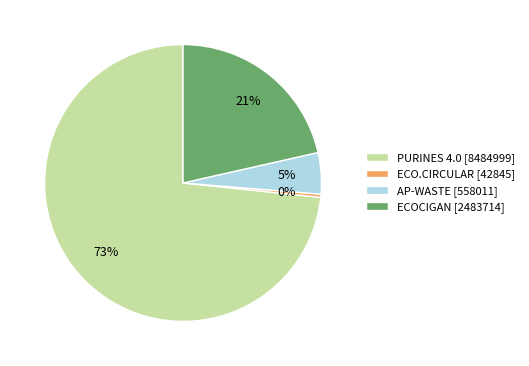

Rank the categories by value from highest to lowest.

PURINES 4.0 [8484999], ECOCIGAN [2483714], AP-WASTE [558011], ECO.CIRCULAR [42845]